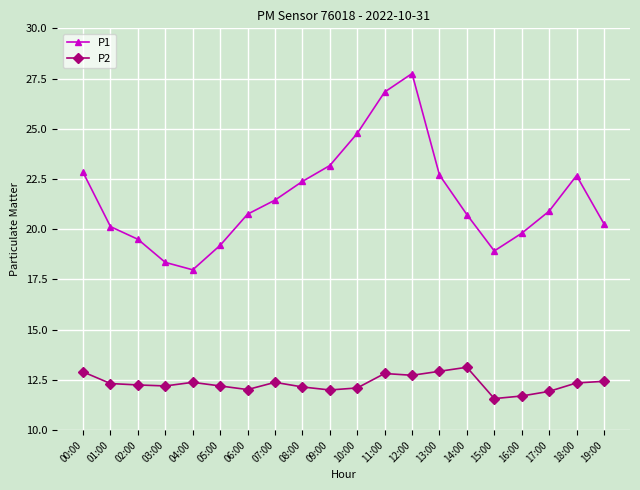

True or false: P1 and P2 intersect in this chart.

False